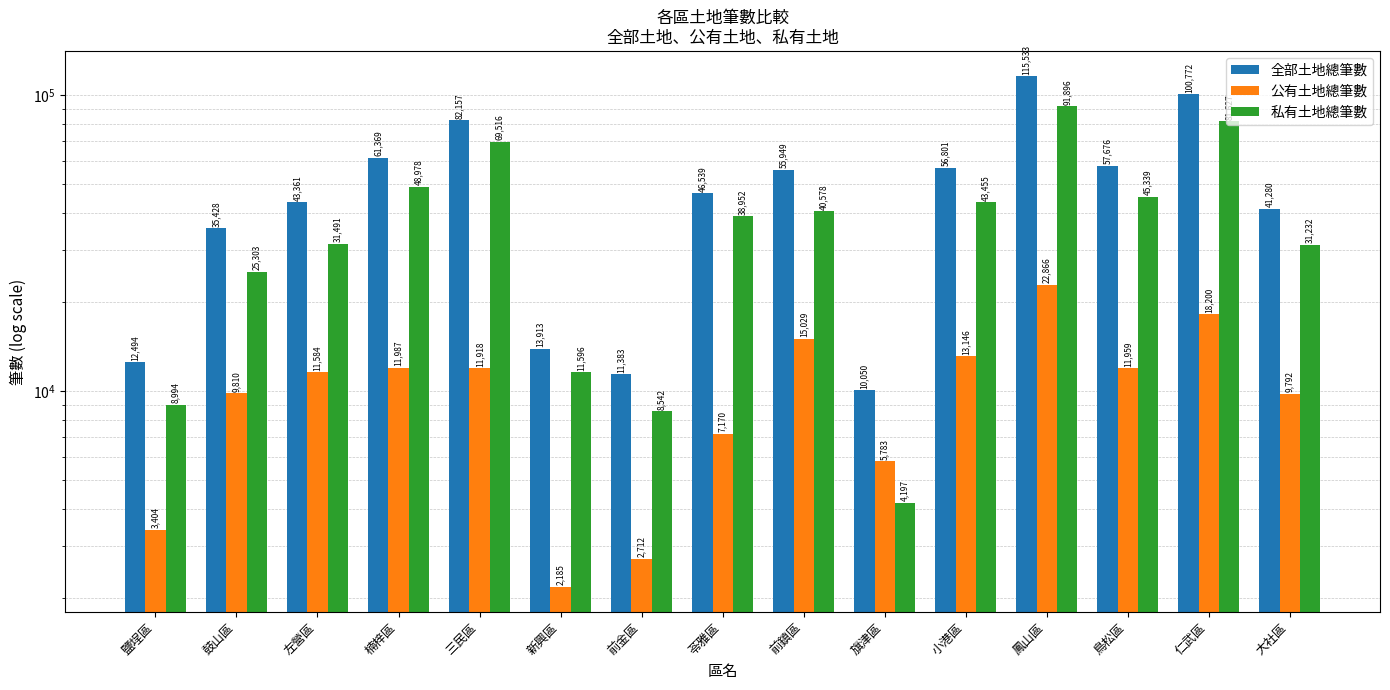

What are all the series names shown in the legend?

全部土地總筆數, 公有土地總筆數, 私有土地總筆數